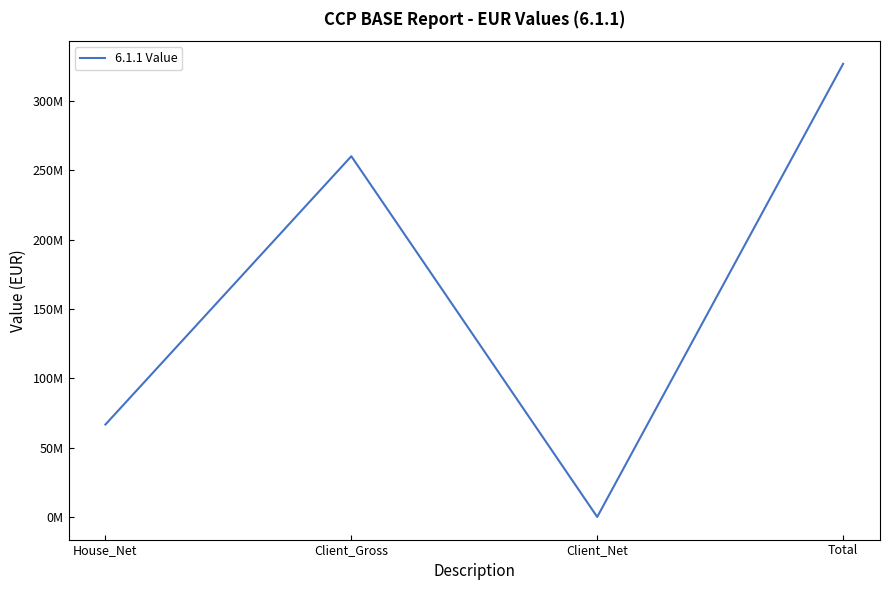

What is the change in value from Client_Gross to Client_Net?

-260031518.6